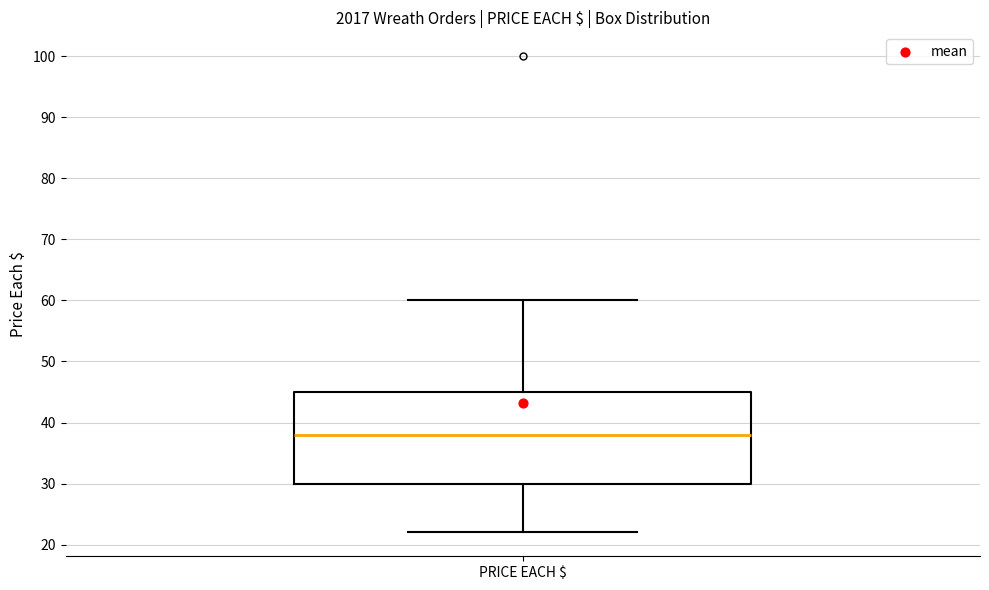

Where is the upper edge of the box for PRICE EACH $ on the y-axis? The values are not printed on the chart, so give them approximately, as read against the axis.

45